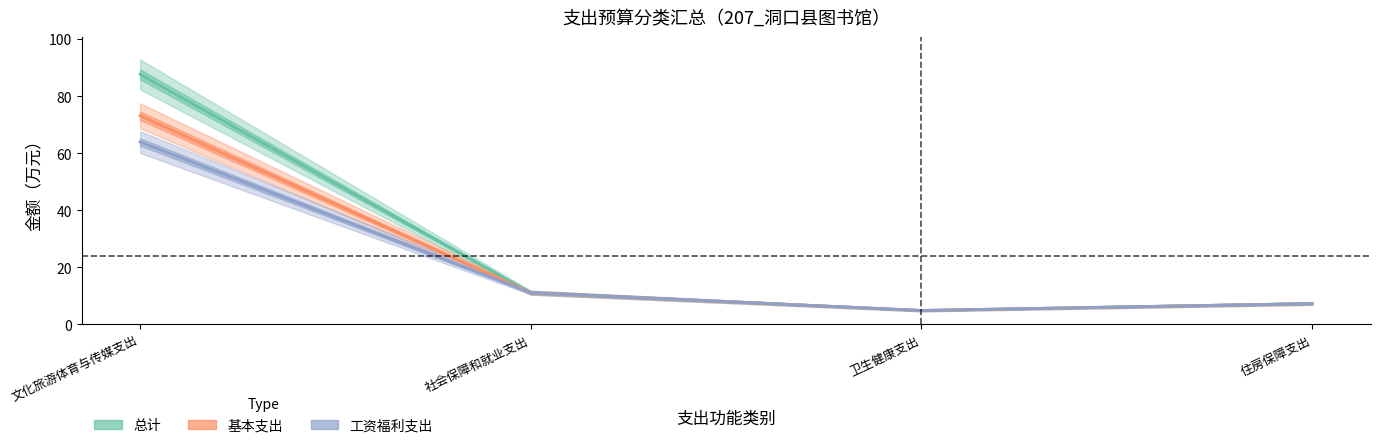

The value of 基本支出 at 文化旅游体育与传媒支出 is 73.1. True or false?

True